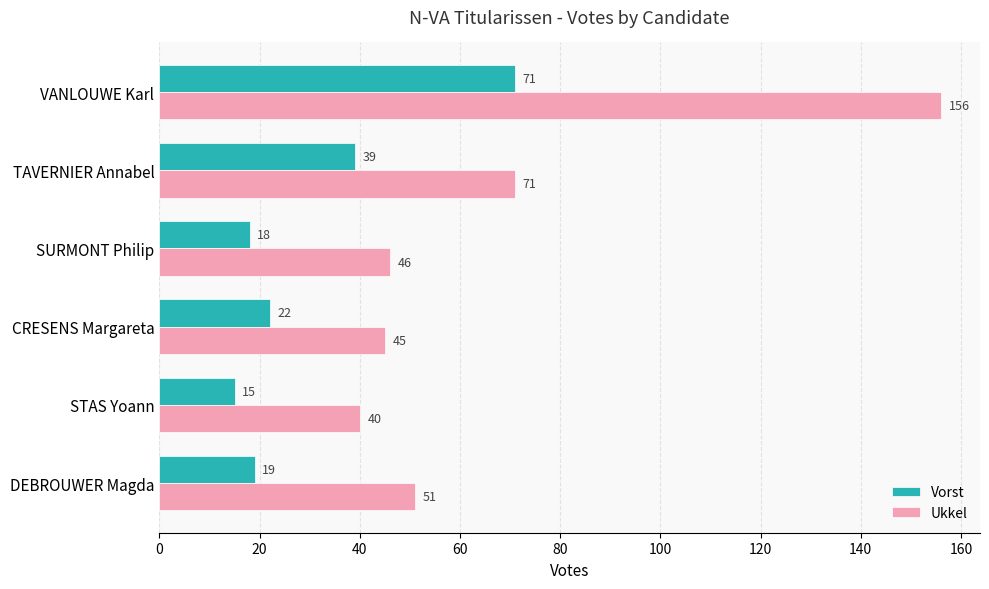

List the series in order of their overall mean, highest first.

Ukkel, Vorst